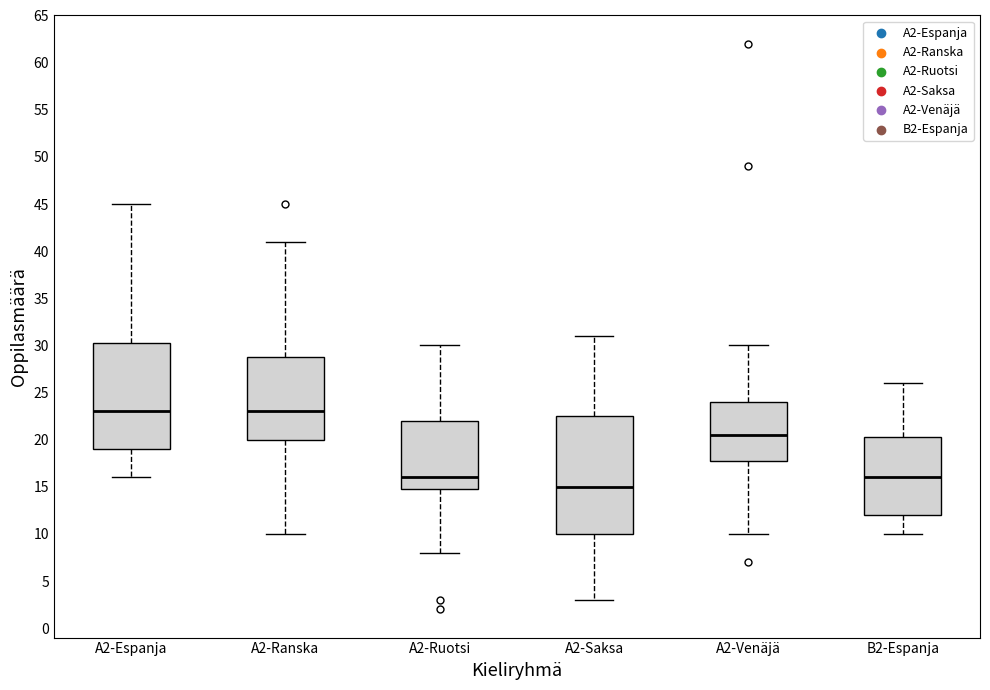

Reading left to right, transcribe this box plot: for each box, give where its median line is, the range the box spans, and where its two whiskers end, as read against the y-axis. The values are not printed on the chart, so give them approximately, as read against the axis.

A2-Espanja: median 23.0, box 19.0 to 30.5, whiskers 16.0 to 45.0
A2-Ranska: median 23.0, box 20.0 to 29.0, whiskers 10.0 to 41.0
A2-Ruotsi: median 16.0, box 15.0 to 22.0, whiskers 8.0 to 30.0
A2-Saksa: median 15.0, box 10.0 to 22.5, whiskers 3.0 to 31.0
A2-Venäjä: median 20.5, box 18.0 to 24.0, whiskers 10.0 to 30.0
B2-Espanja: median 16.0, box 12.0 to 20.5, whiskers 10.0 to 26.0